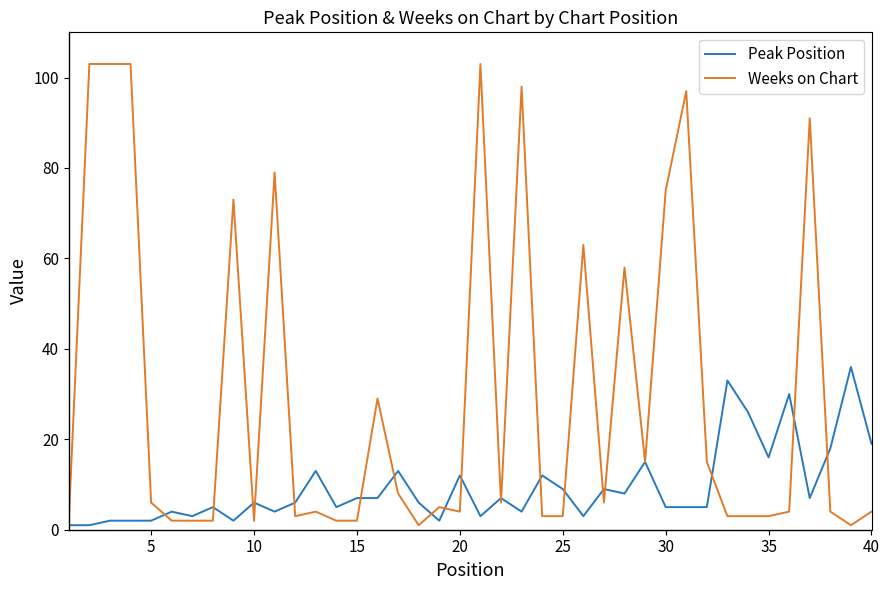

What is the greatest value displayed?

103